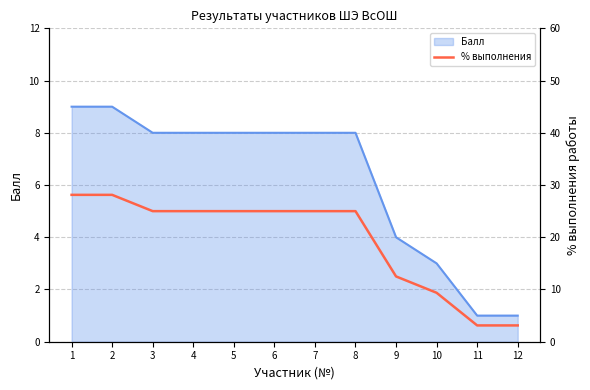

How many values are below 25?

4